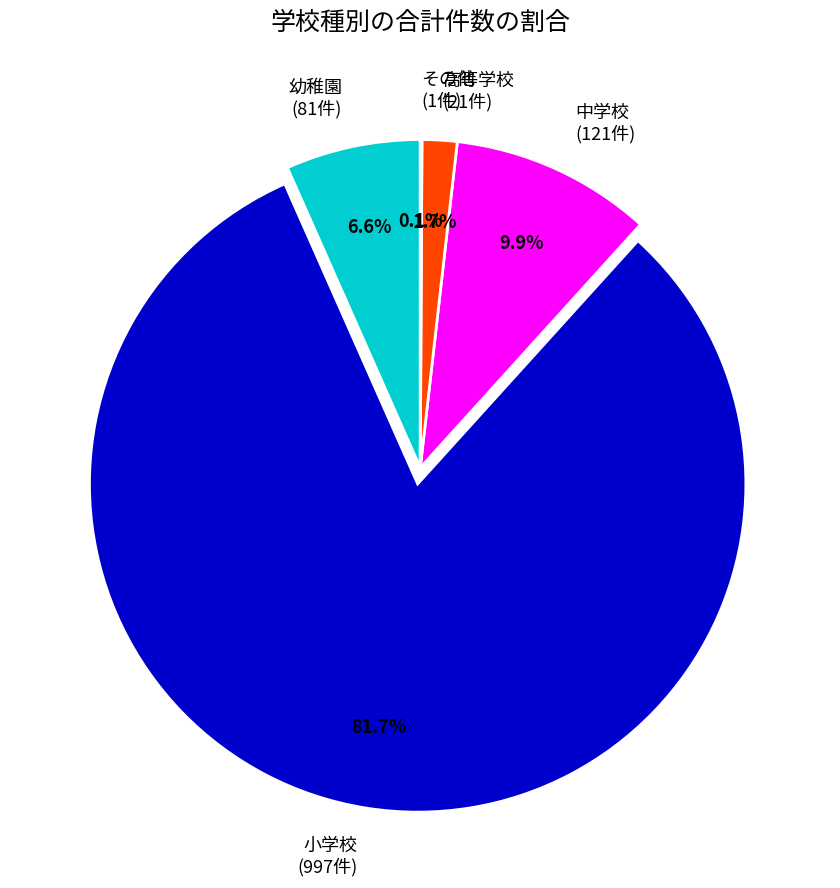

Which has a higher value, 高等学校 (21件) or 幼稚園 (81件)?

幼稚園 (81件)